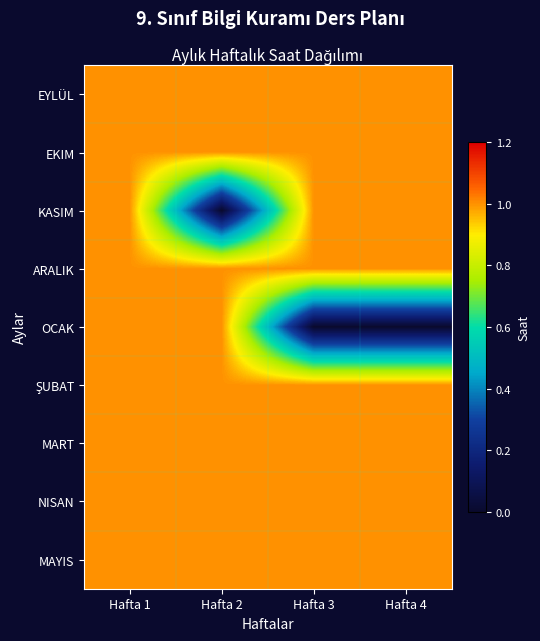

How many distinct data groups are displayed?

9